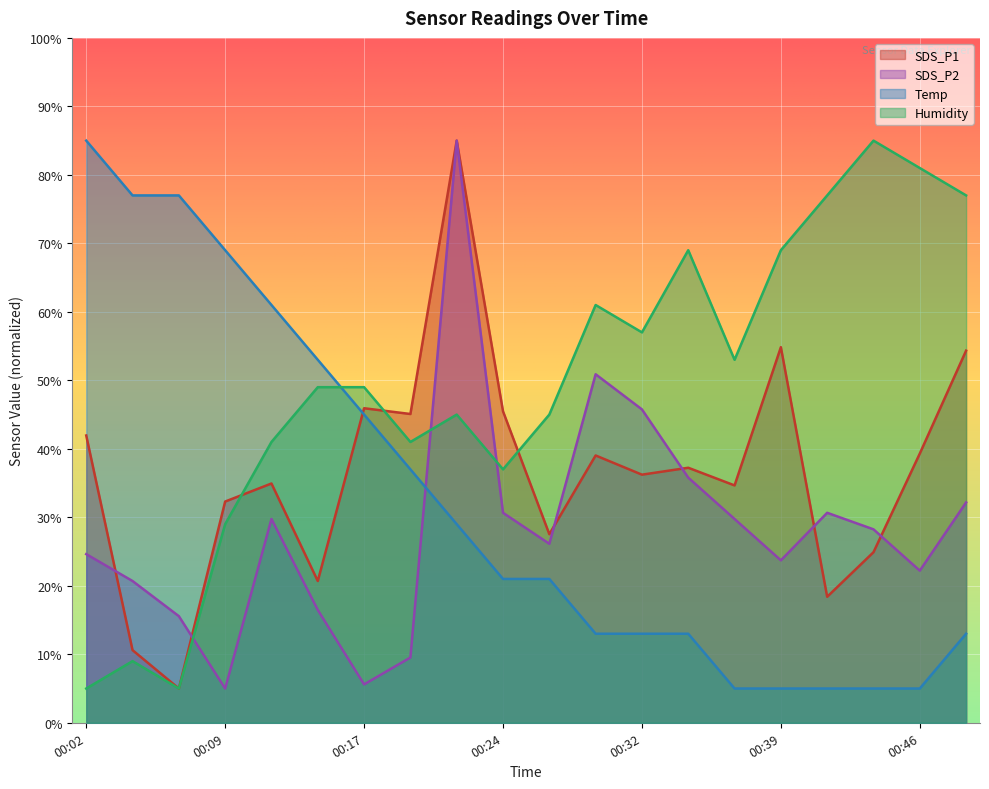

The value of SDS_P1 at 00:19 is 75.8. True or false?

False